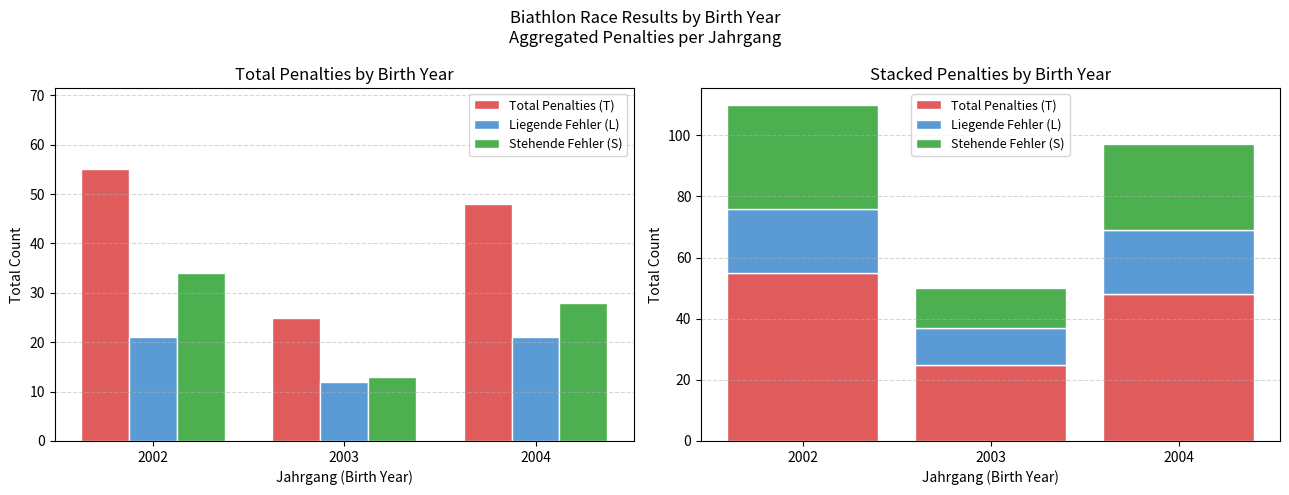

At which label is Total Penalties (T) closest to 40?

2004